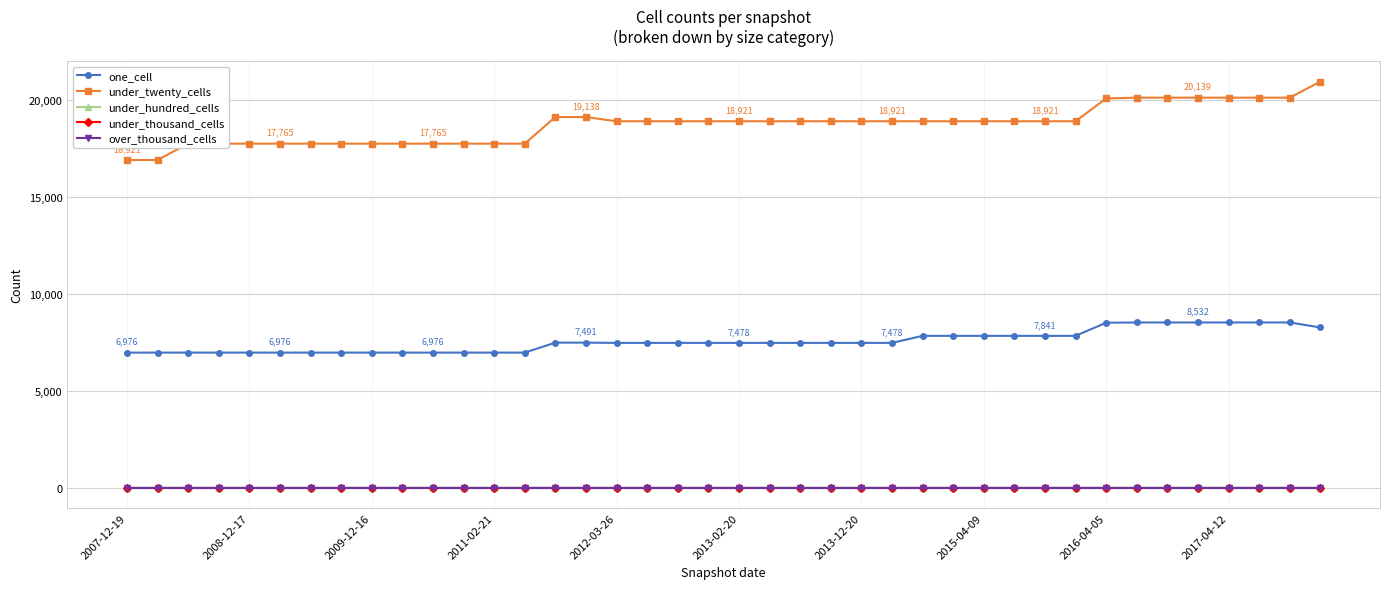

At which category is the sum across all series the highest?

39